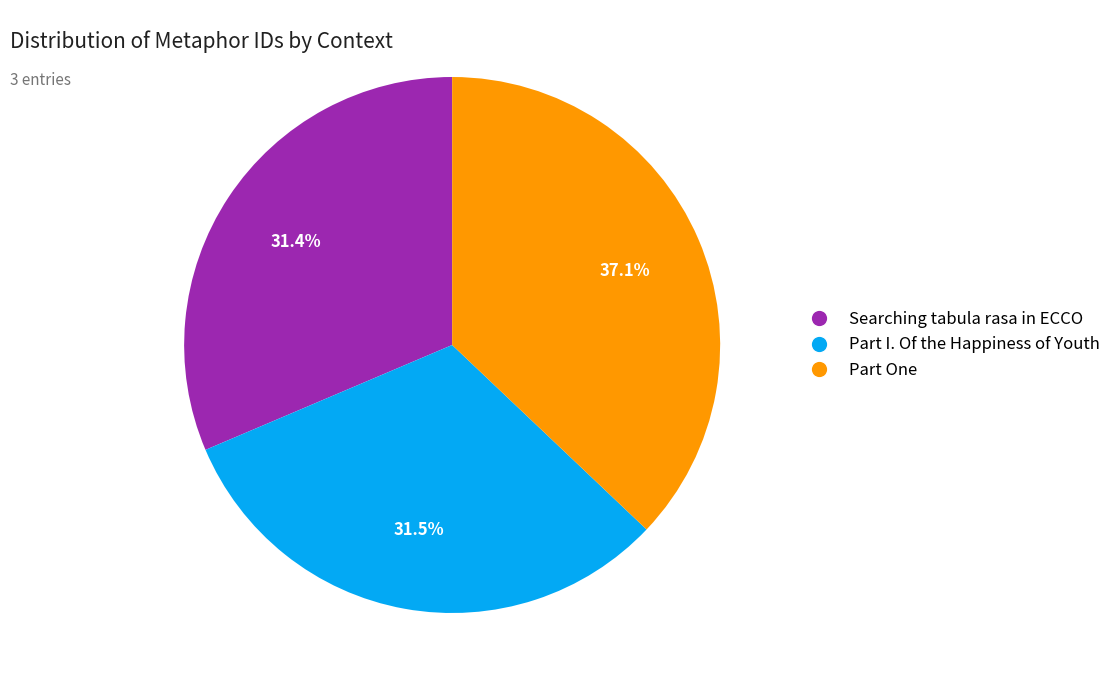

What portion of the pie excludes Part I. Of the Happiness of Youth?

68.5%